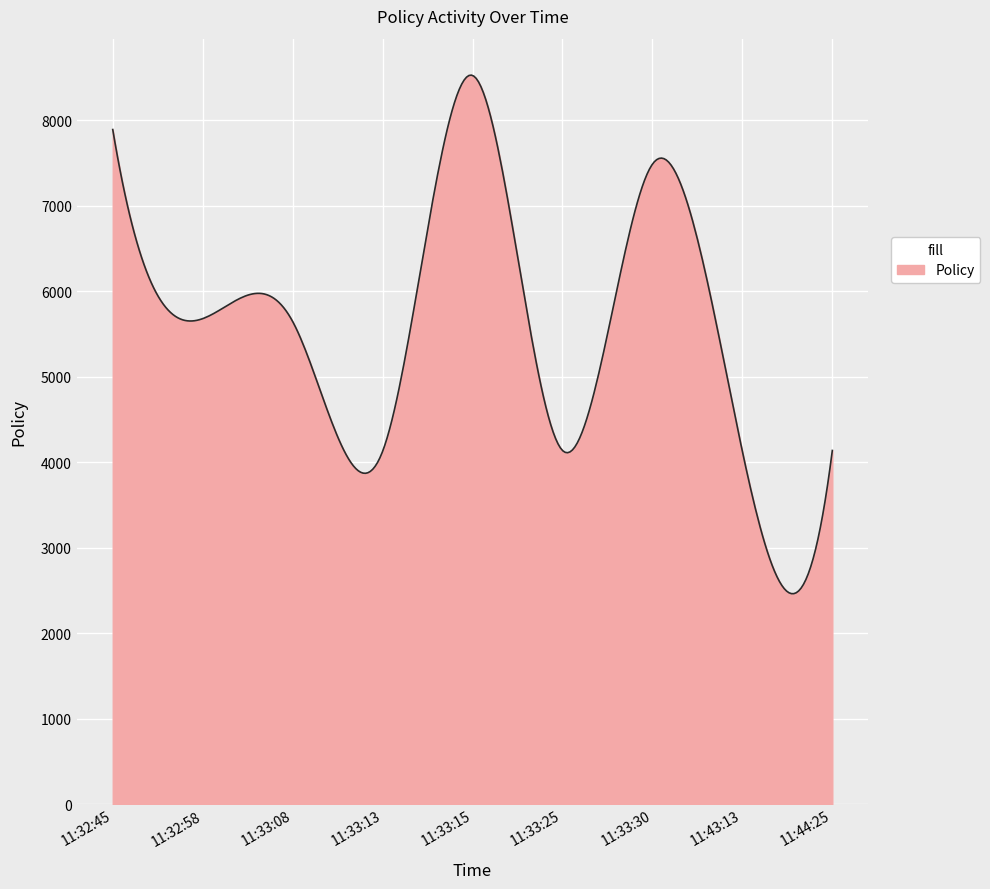

What is the minimum value shown in the chart?

2461.3